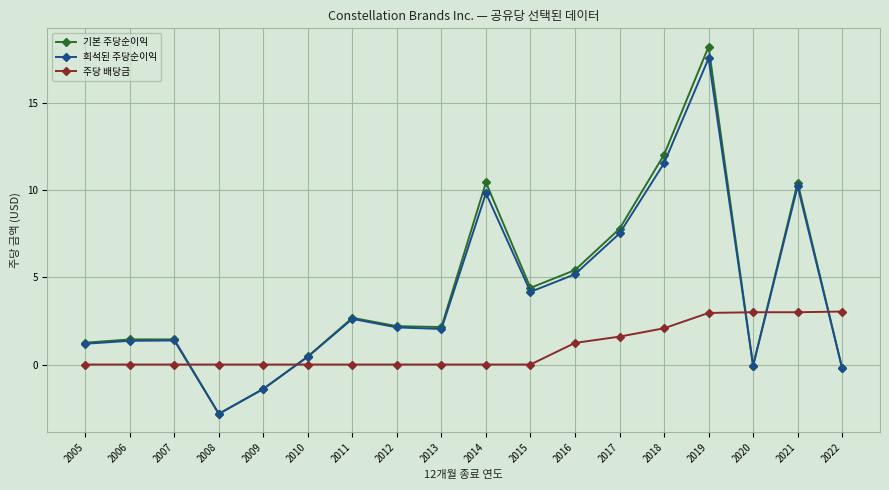

What are all the series names shown in the legend?

기본 주당순이익, 희석된 주당순이익, 주당 배당금